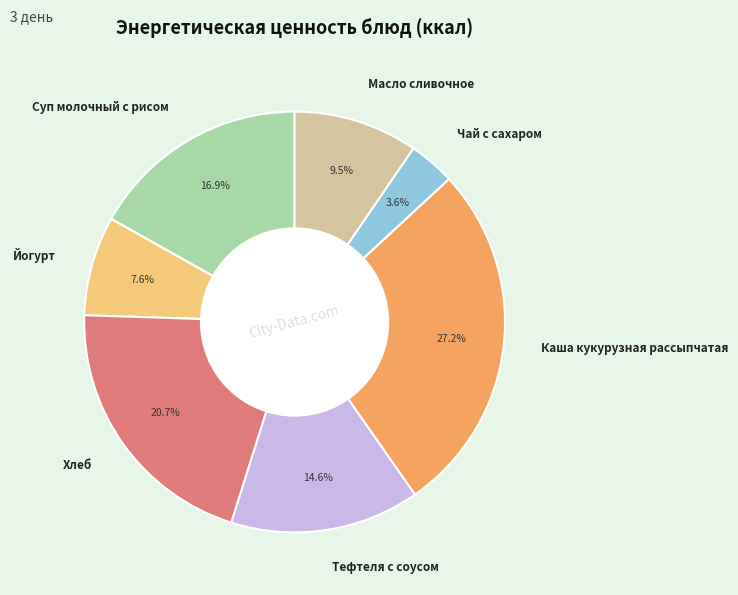

Is there a majority slice in this chart?

No